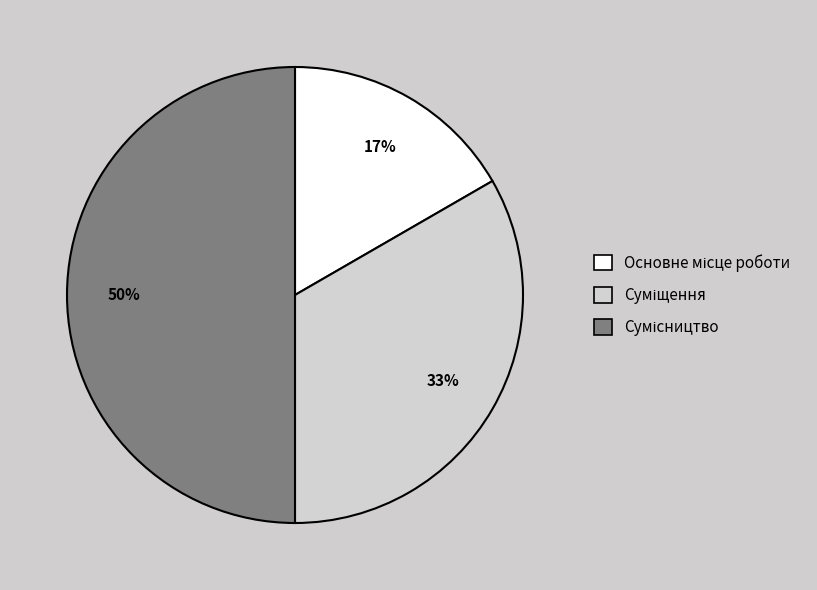

To the nearest percent, what is the average slice percentage?

33%